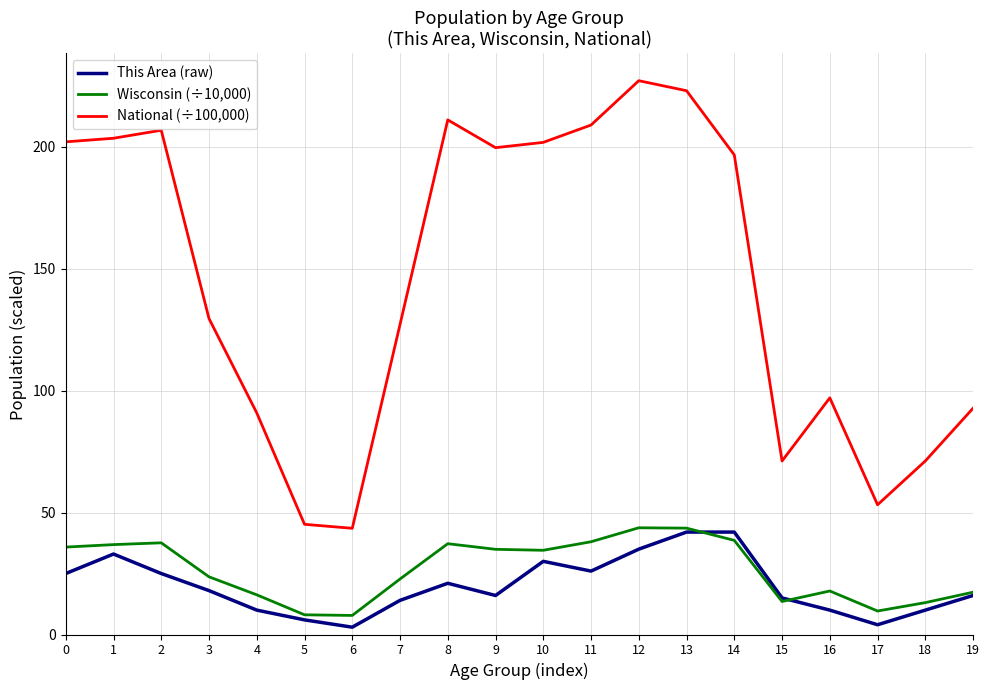

What is the difference between the This Area (raw) values at 6 and 9?

13.0